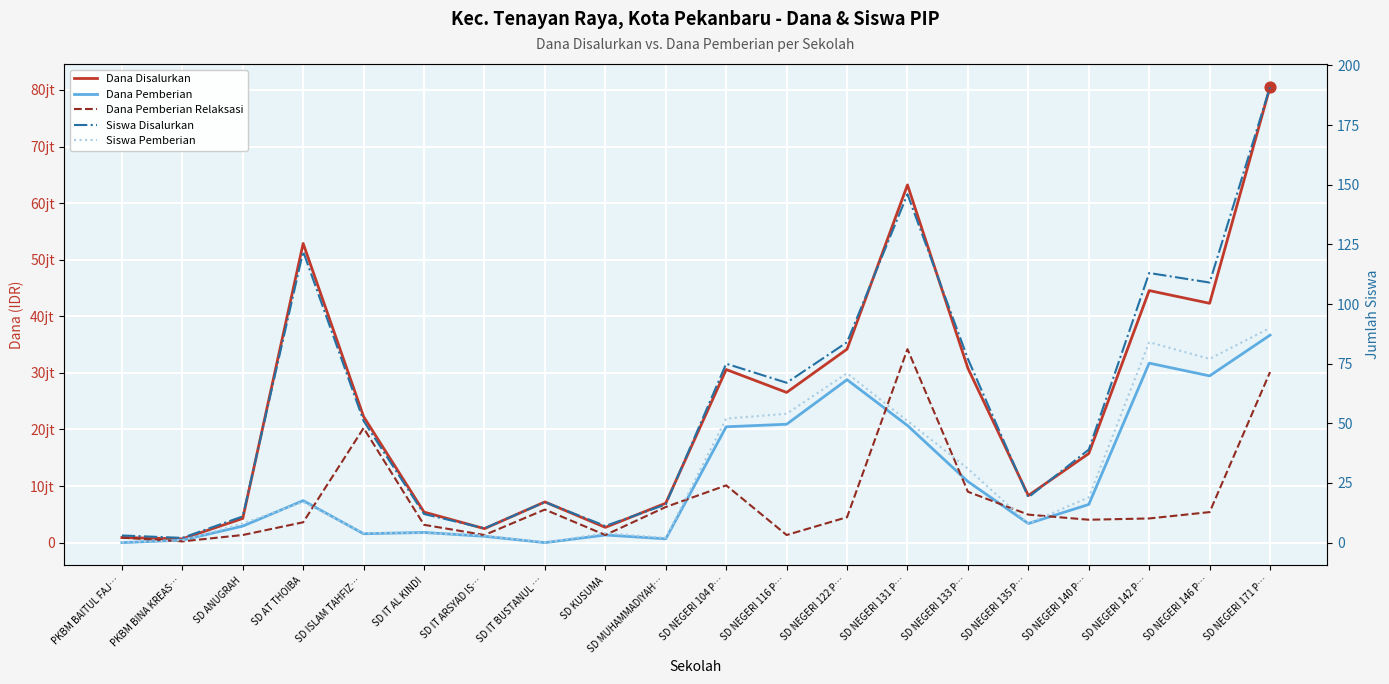

Which series has the largest total across all categories?

Dana Disalurkan